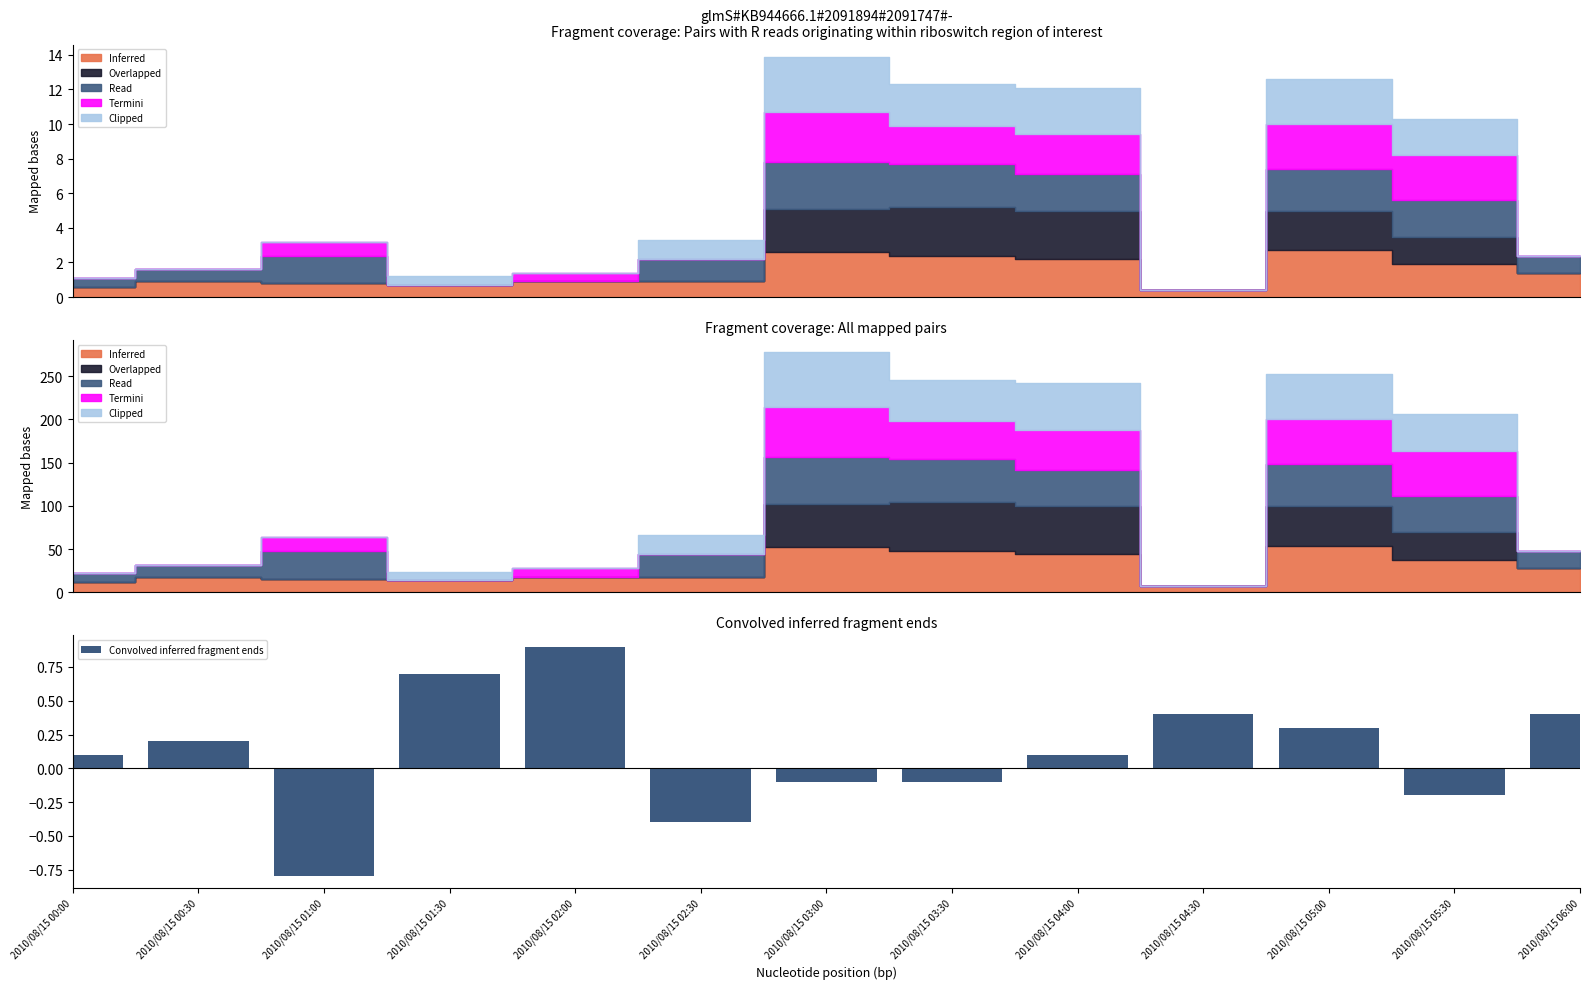

How many values are above zero?

8